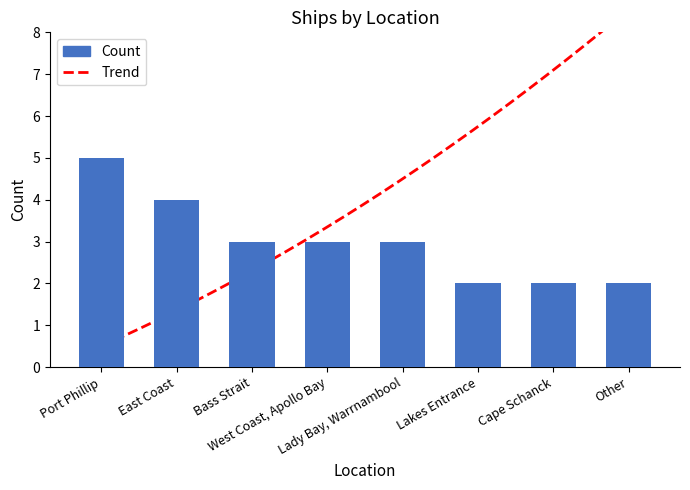

Are the bars grouped side by side (vs. stacked)?

No